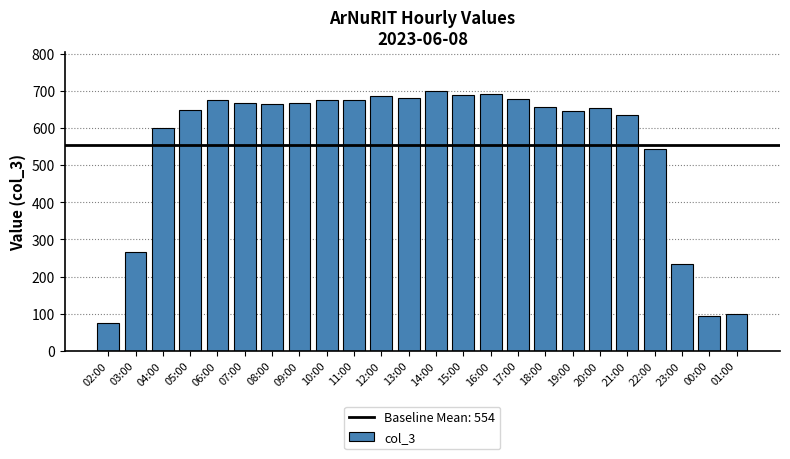

Read the value at 08:00.

665